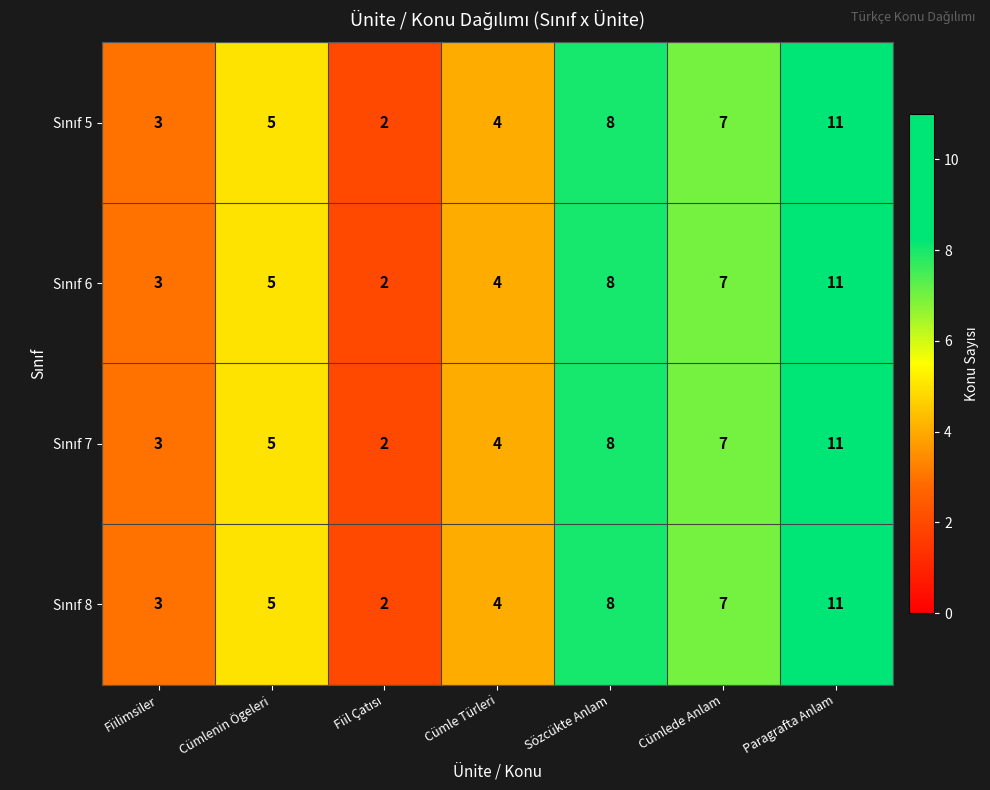

What is the total value across all series at Fiilimsiler?

12